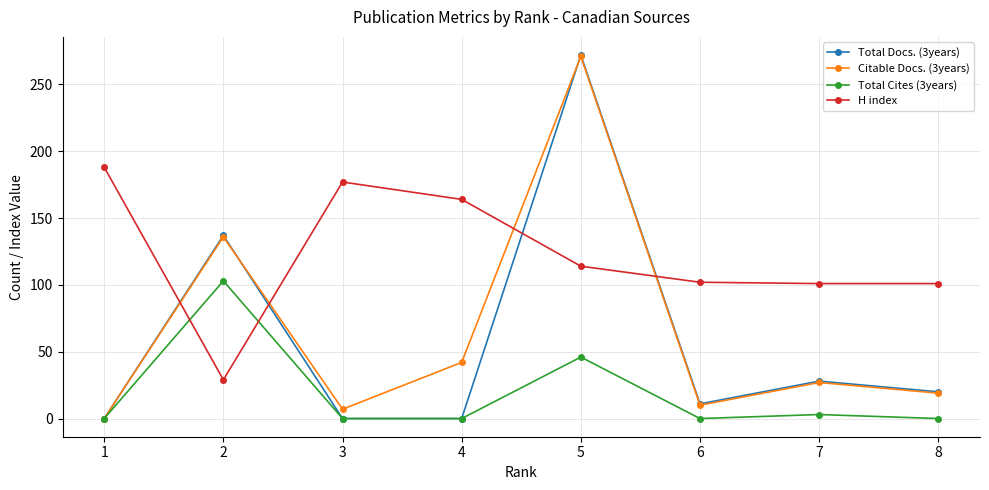

At which category is the sum across all series the highest?

5